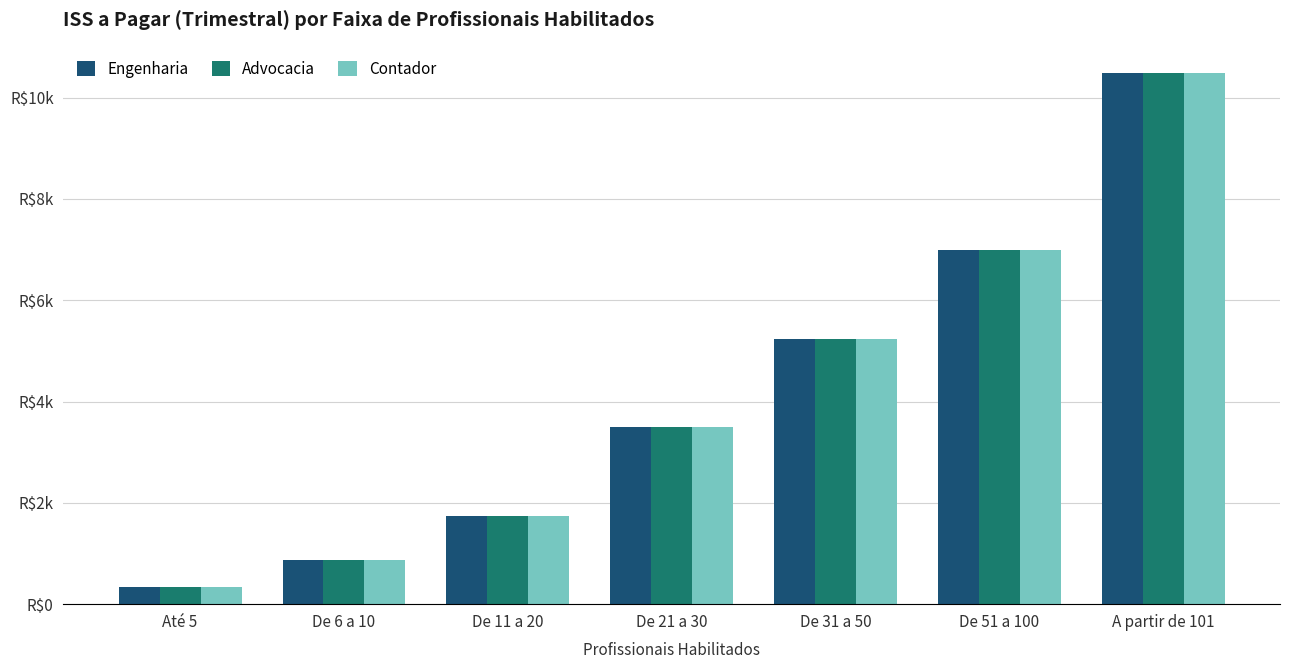

Is the value of Contador at A partir de 101 greater than the value of Engenharia at De 31 a 50?

Yes